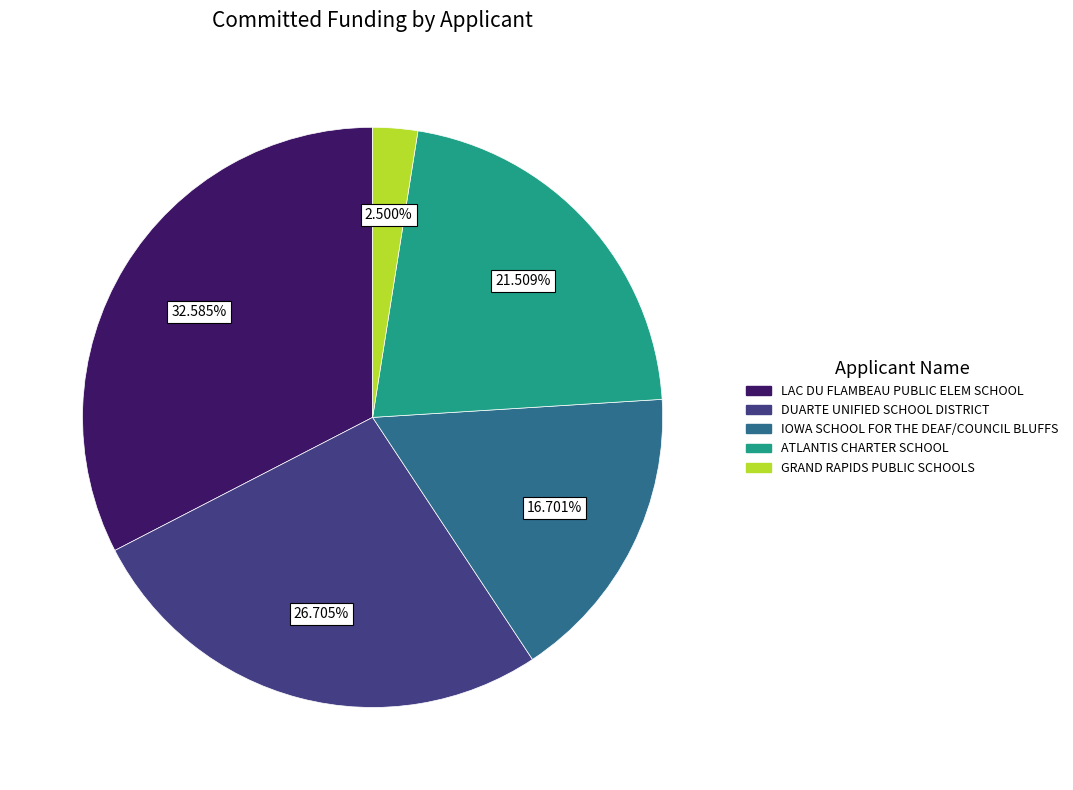

To the nearest percent, what portion does IOWA SCHOOL FOR THE DEAF/COUNCIL BLUFFS represent?

17%